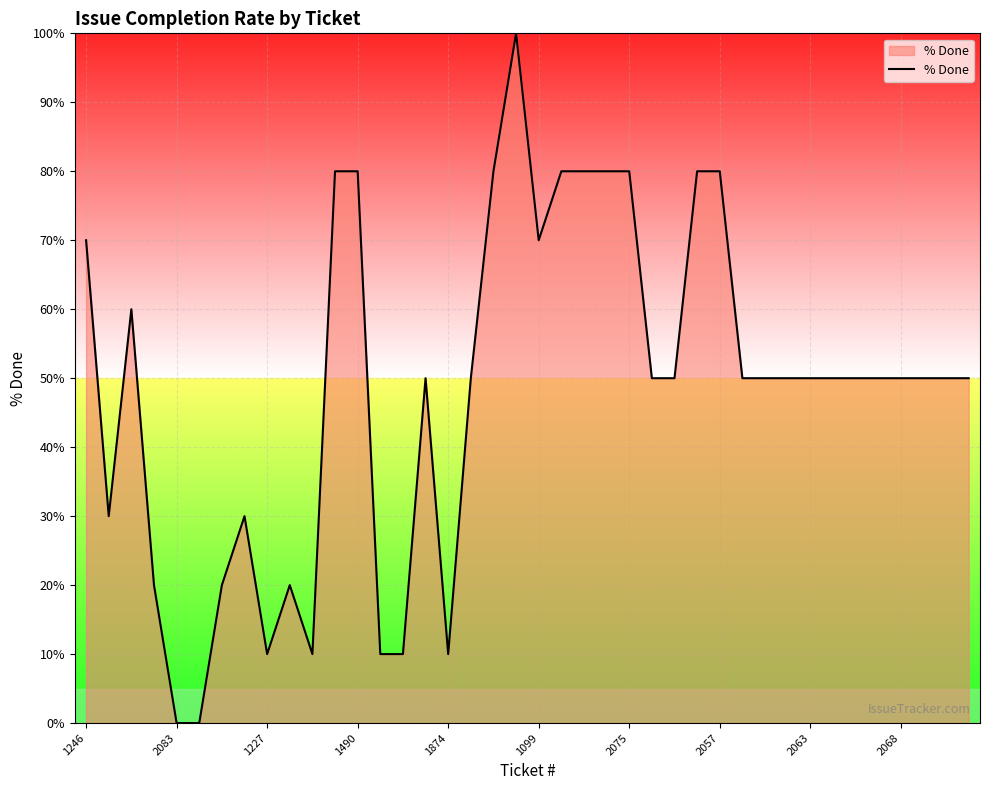

What is the difference between the maximum and minimum values?

100